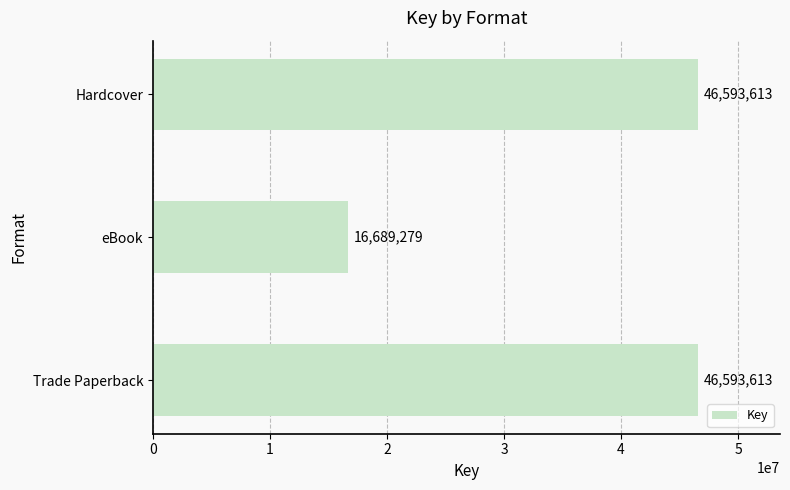

Is it true that the value at eBook is 16689279?

True